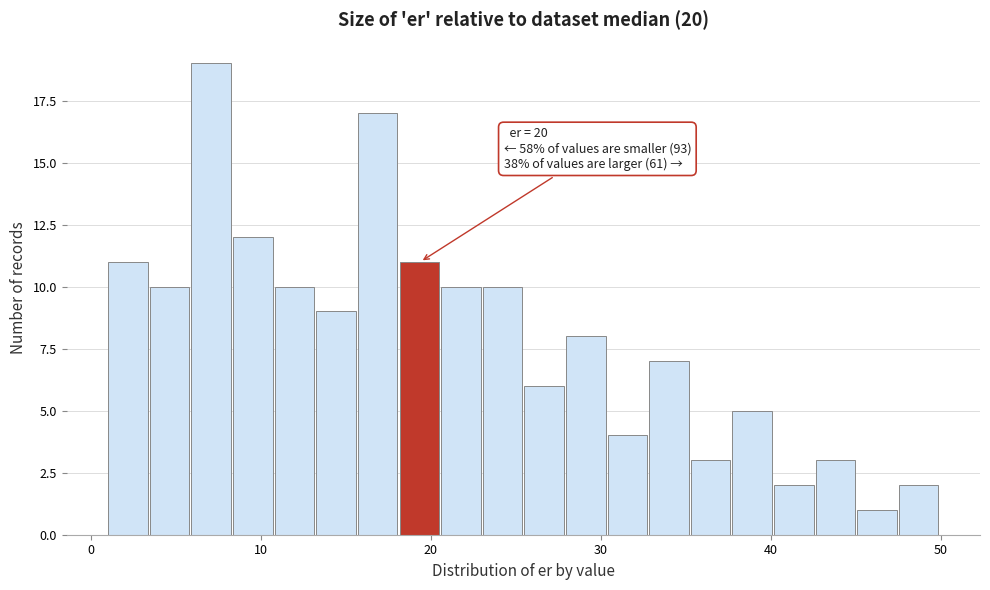

Around what value on the x-axis is the tallest bar? Give the approximate position of its centre, as read against the axis.

7